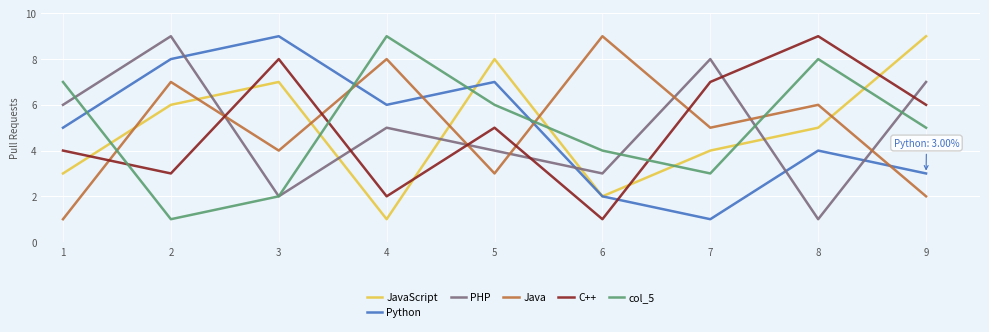

What is the difference between the maximum and minimum values in the Java series?

8